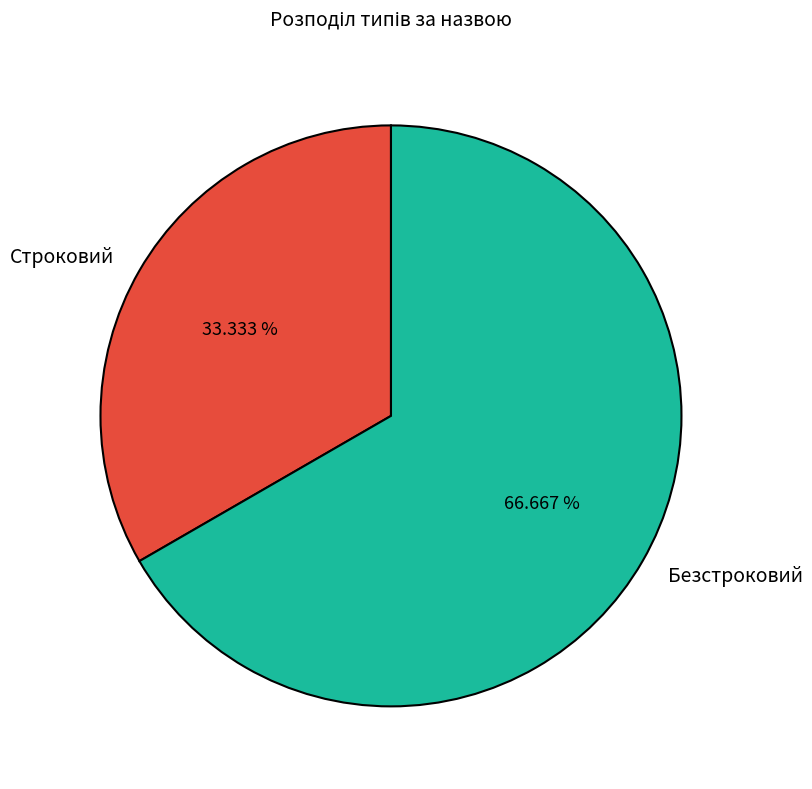

Which category accounts for the majority?

Безстроковий